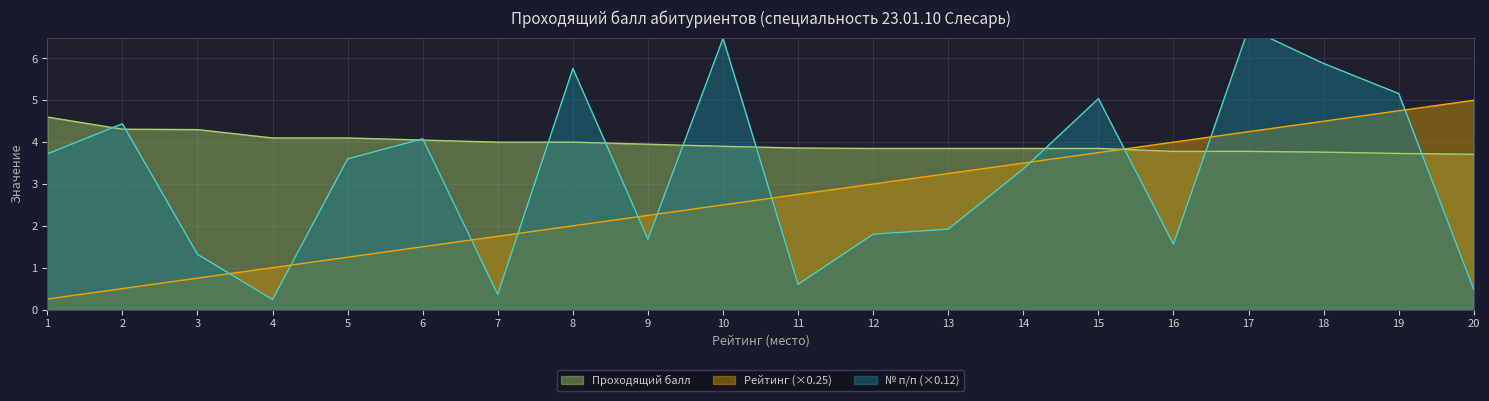

At which category does № п/п reach its first local valley?

4